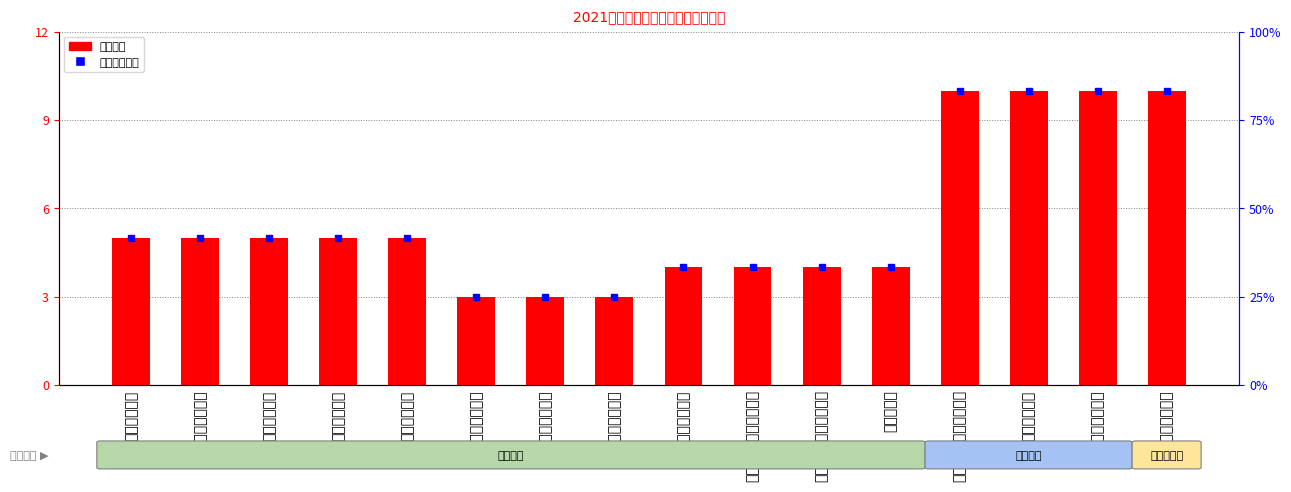

Which has a higher value, 劳务派遣人员数 or 工作人员满意度?

工作人员满意度